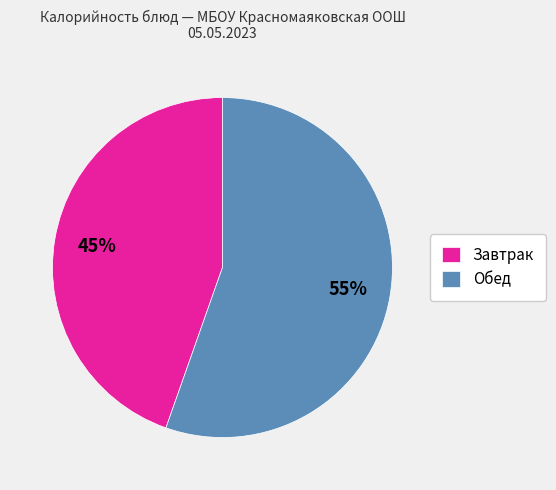

Between Завтрак and Обед, which is larger?

Обед